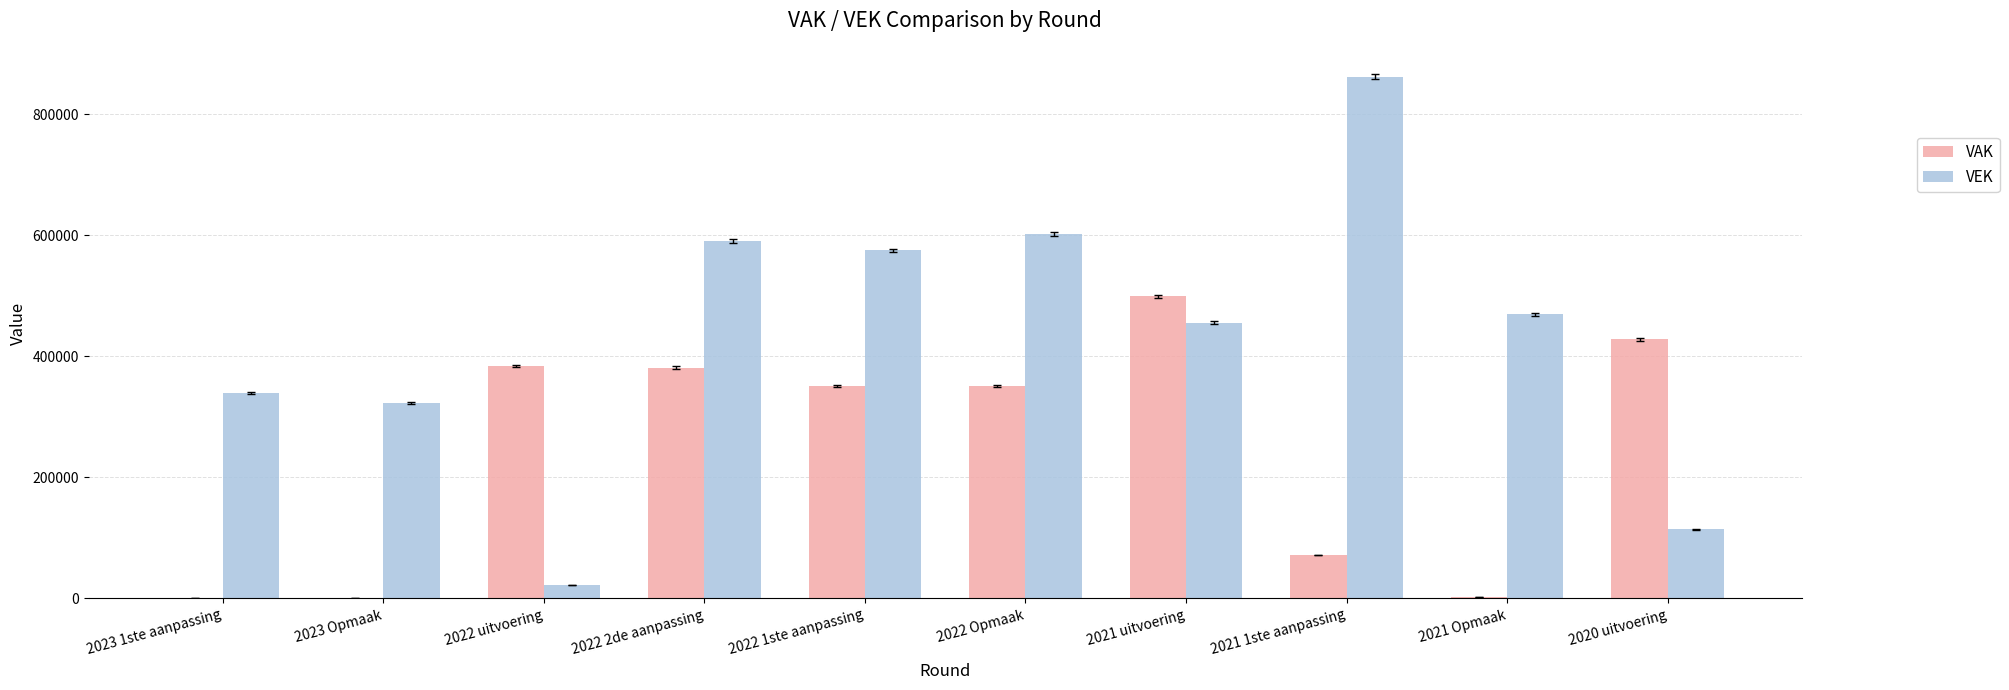

The value of VAK at 2022 1ste aanpassing is 351611. True or false?

True